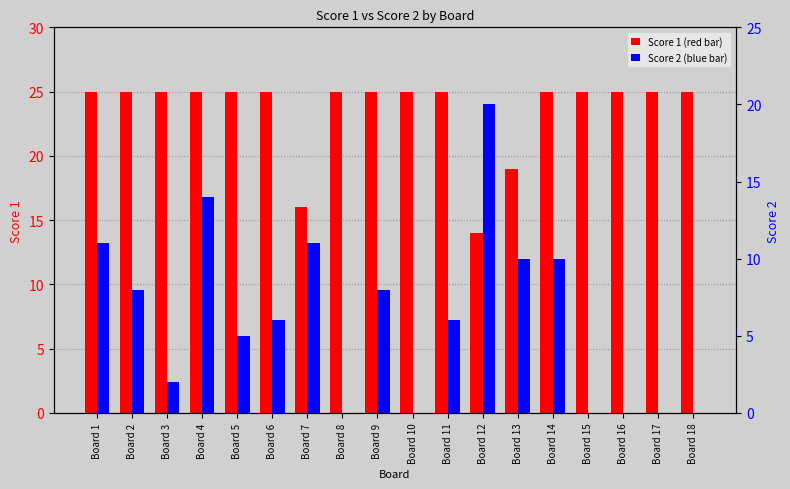

True or false: Score 1 has a value of 9 at Board 16.

False